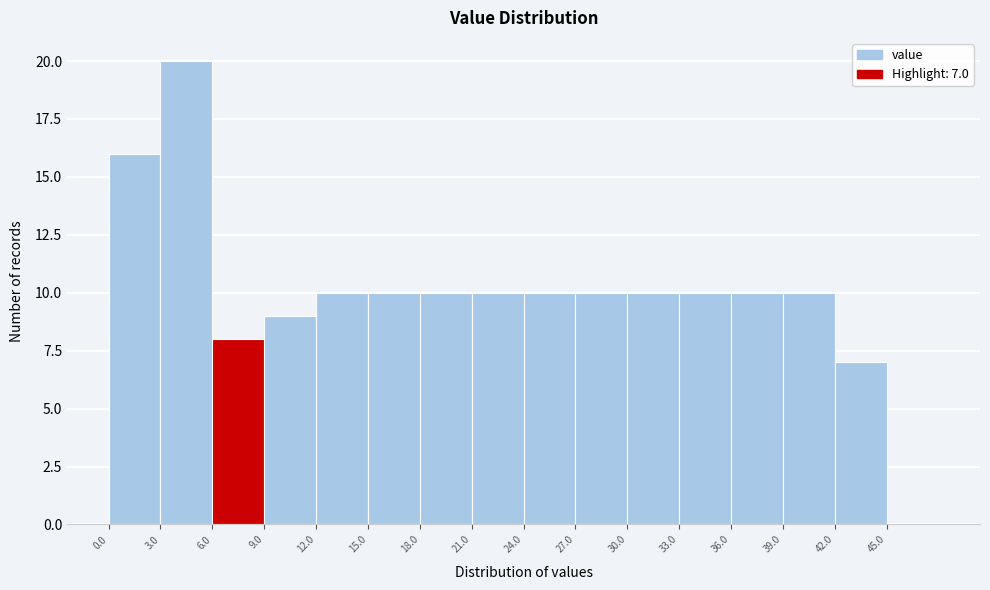

Over which range of the x-axis is the bar tallest?

3 to 6